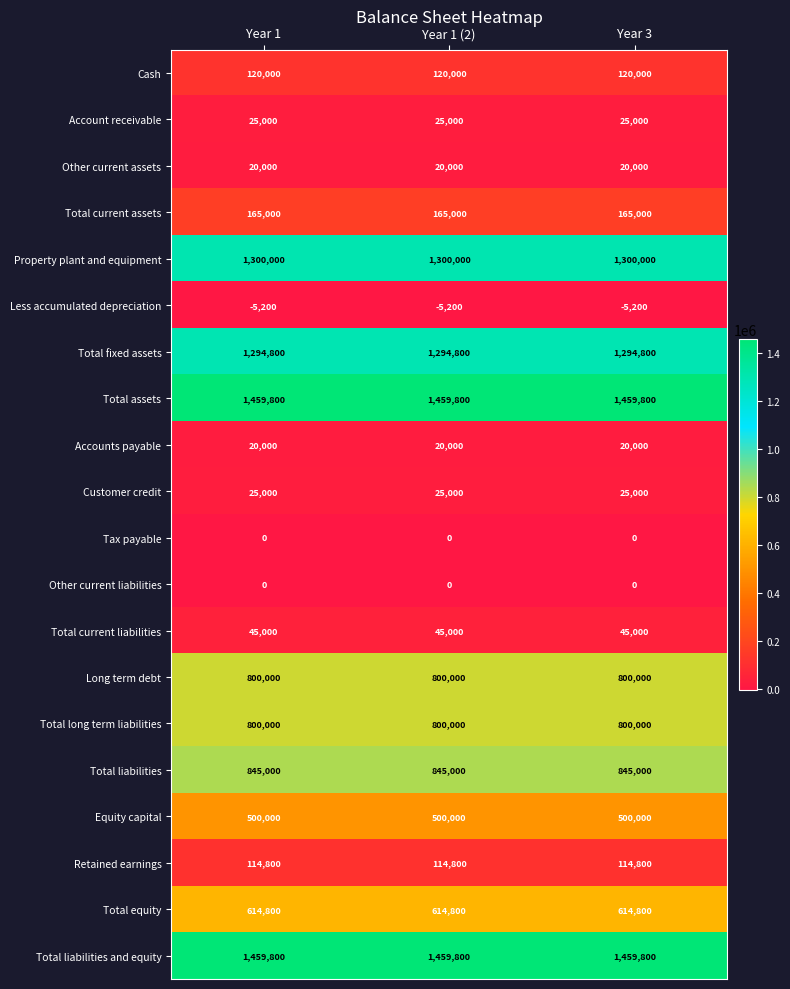

True or false: Accounts payable has a value of 27881 at Year 3.

False